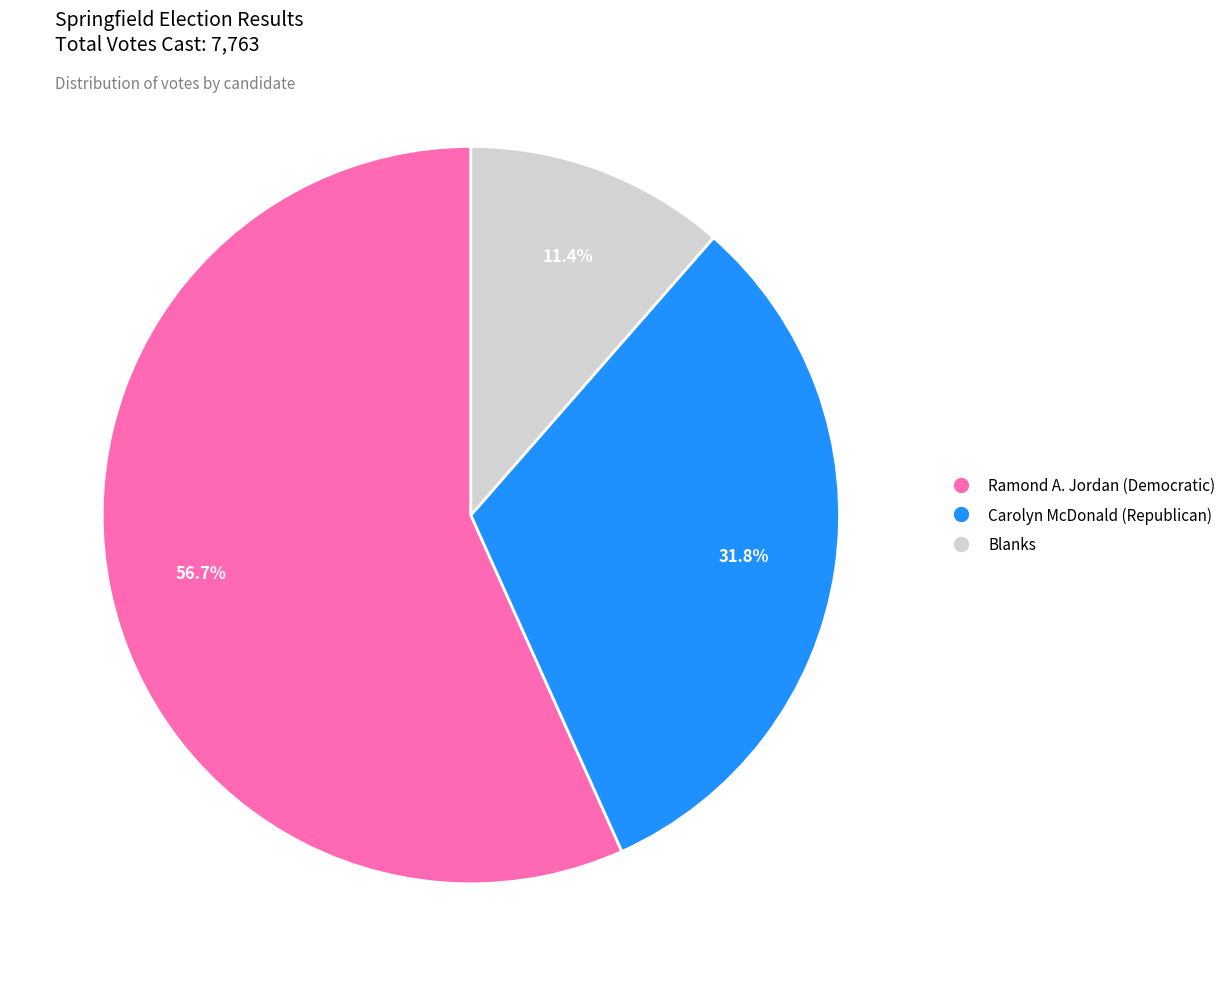

To the nearest percent, what is the difference between the Carolyn McDonald (Republican) and Ramond A. Jordan (Democratic) slice percentages?

25%